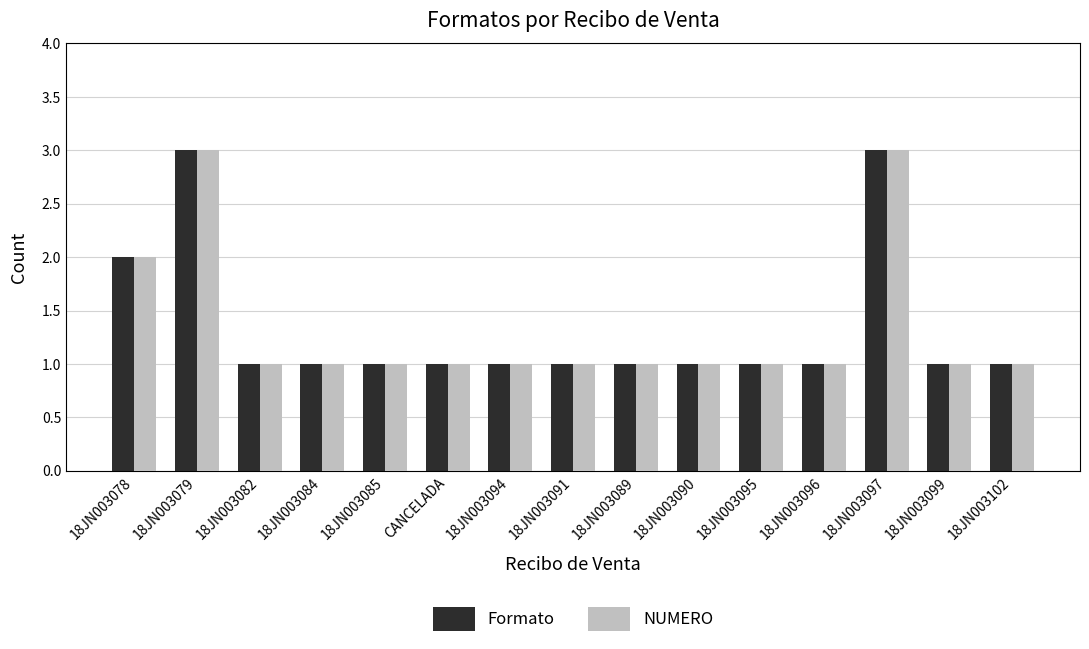

What is the maximum value shown in the chart?

3